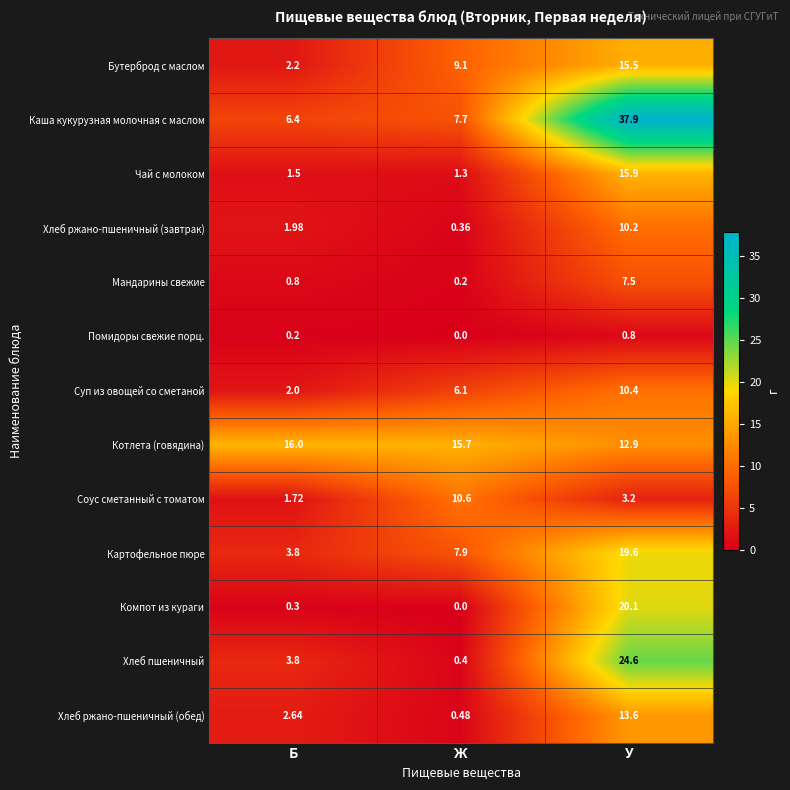

Rank the series at У from lowest to highest value.

Помидоры свежие порц., Соус сметанный с томатом, Мандарины свежие, Хлеб ржано-пшеничный (завтрак), Суп из овощей со сметаной, Котлета (говядина), Хлеб ржано-пшеничный (обед), Бутерброд с маслом, Чай с молоком, Картофельное пюре, Компот из кураги, Хлеб пшеничный, Каша кукурузная молочная с маслом